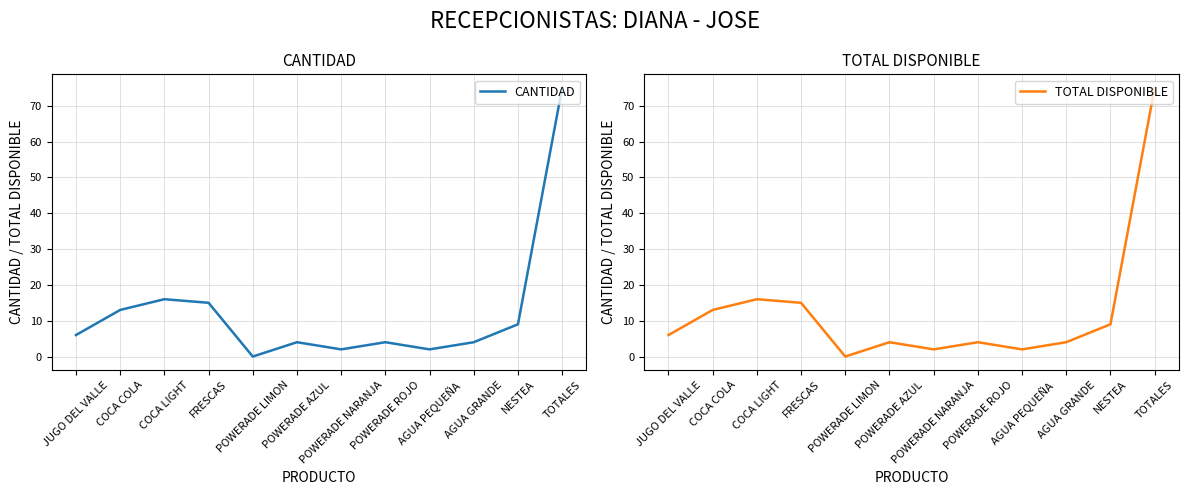

How many positive values does the TOTAL DISPONIBLE series have?

11